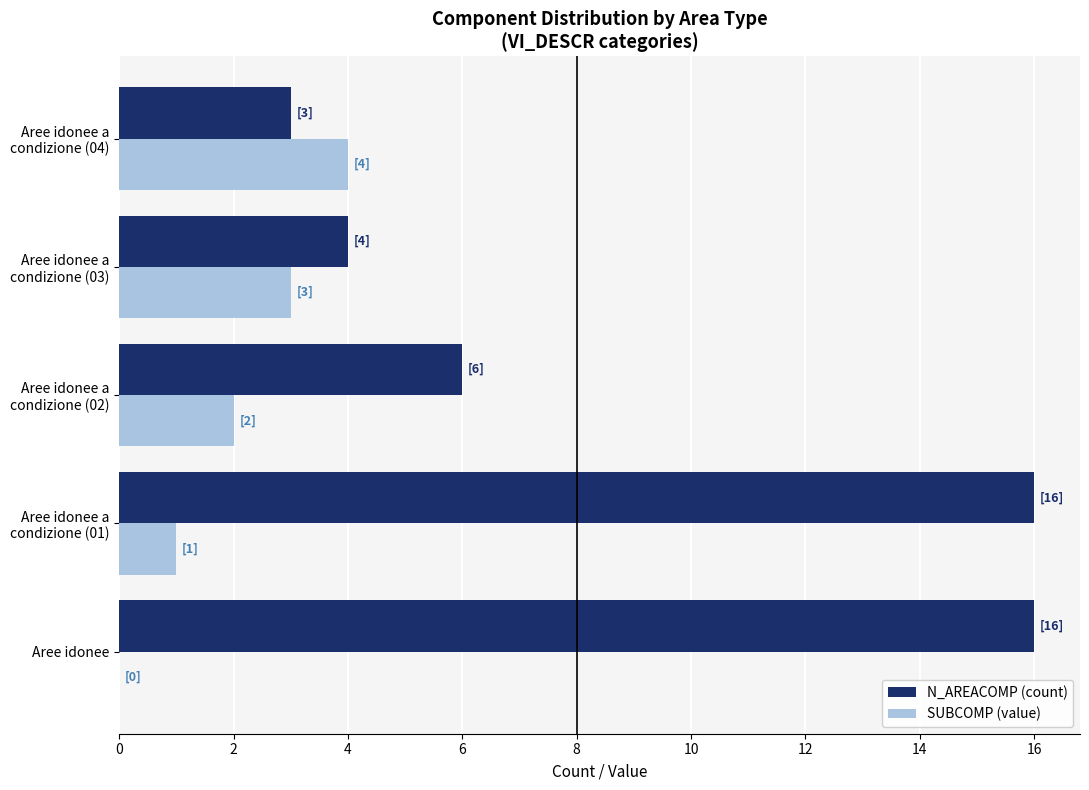

What is the average value of the SUBCOMP (value) series?

2